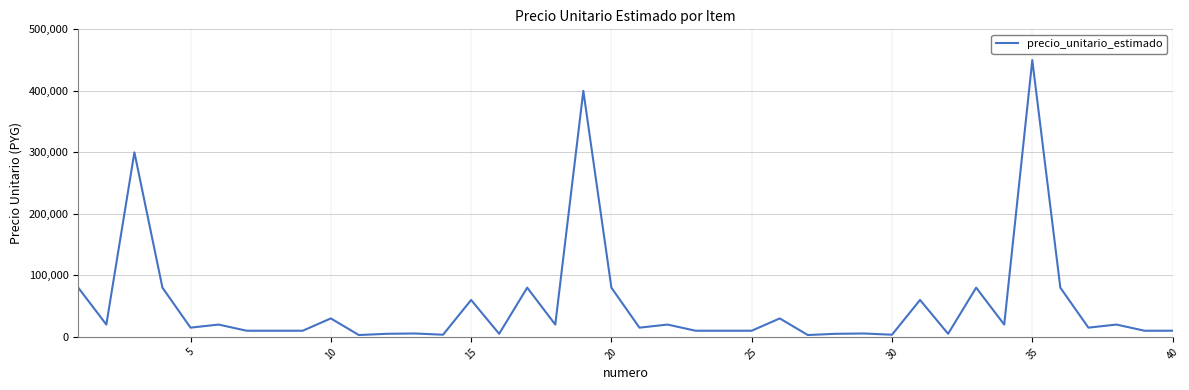

What is the maximum value shown in the chart?

450000